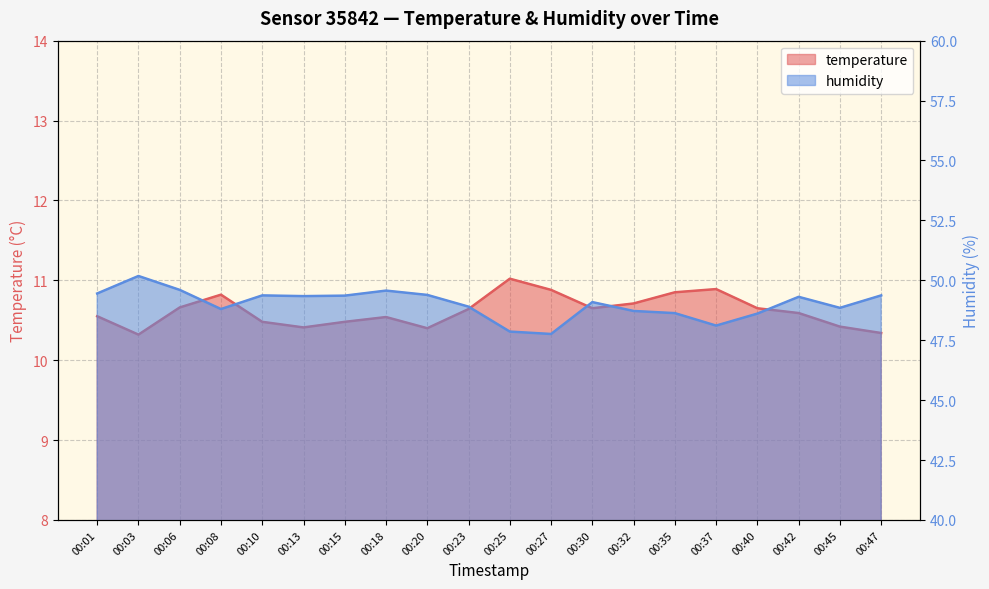

True or false: temperature has more than 0 points higher than both neighbors.

True